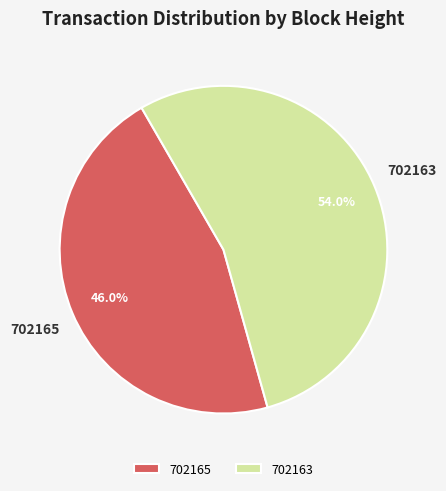

What percentage is the 702165 slice, to the nearest percent?

46%